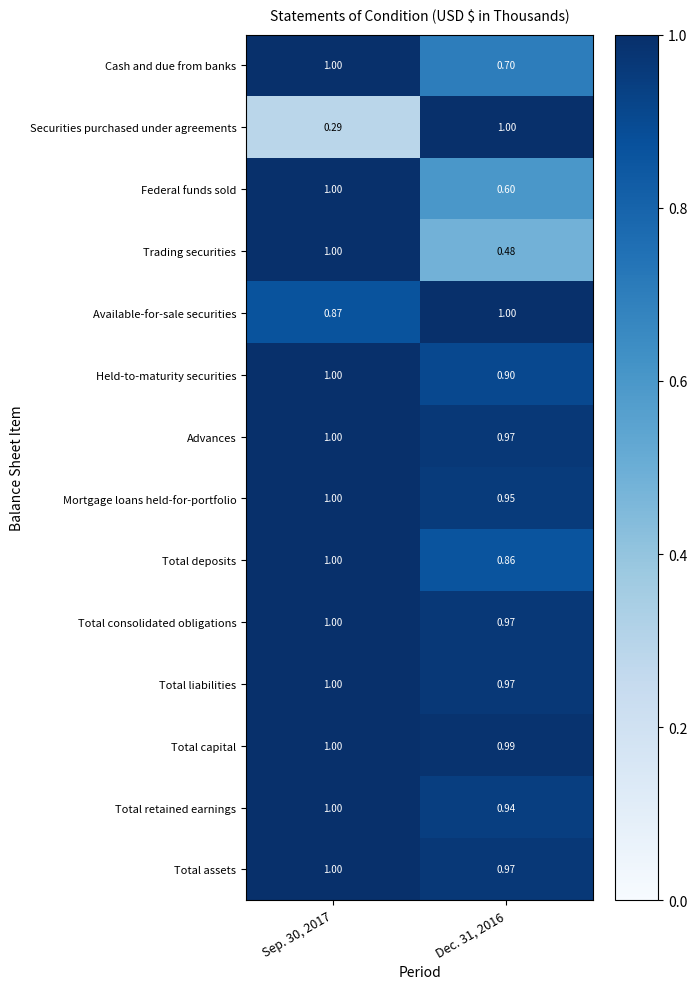

Which series has the largest range (max minus min)?

Securities purchased under agreements